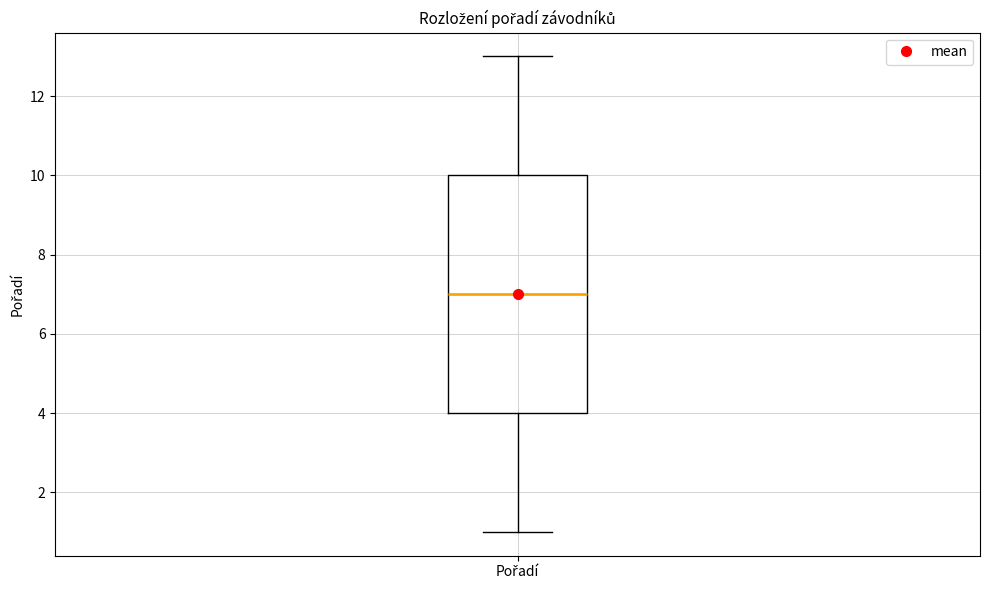

Transcribe this box plot: give where the median line is, the range the box spans, and where the two whiskers end, as read against the y-axis. The values are not printed on the chart, so give them approximately, as read against the axis.

median 7, box 4 to 10, whiskers 1 to 13